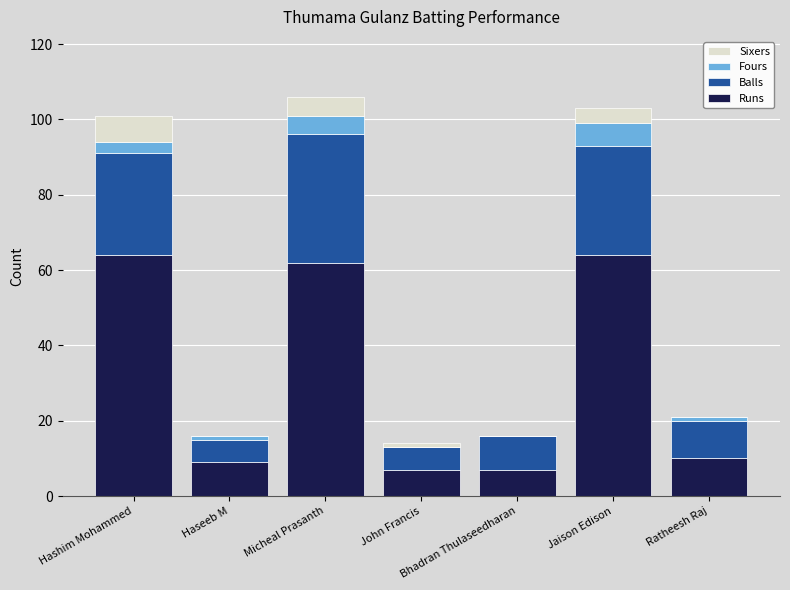

What is the total value across all series at Ratheesh Raj?

21